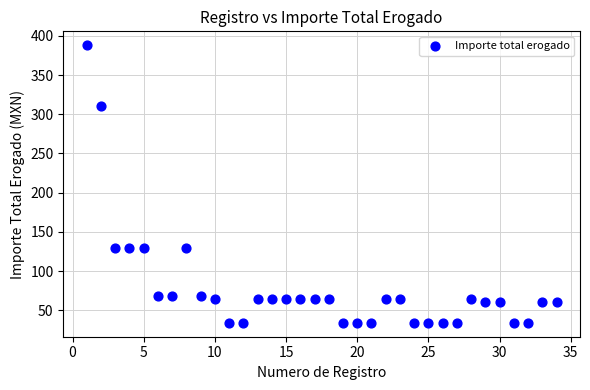

What is the range of Y values (max minus min)?

354.0